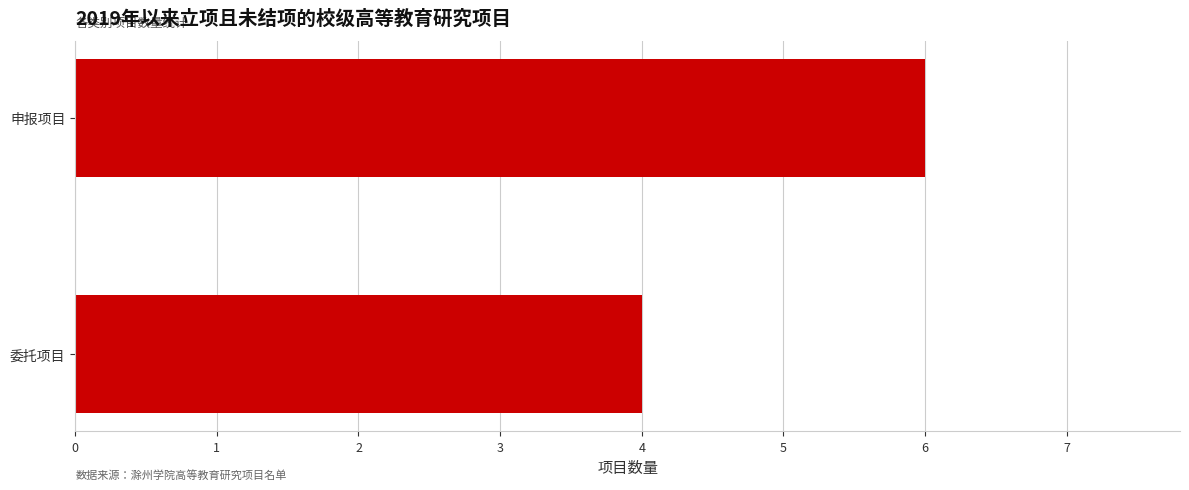

Rank the categories by value from highest to lowest.

申报项目, 委托项目